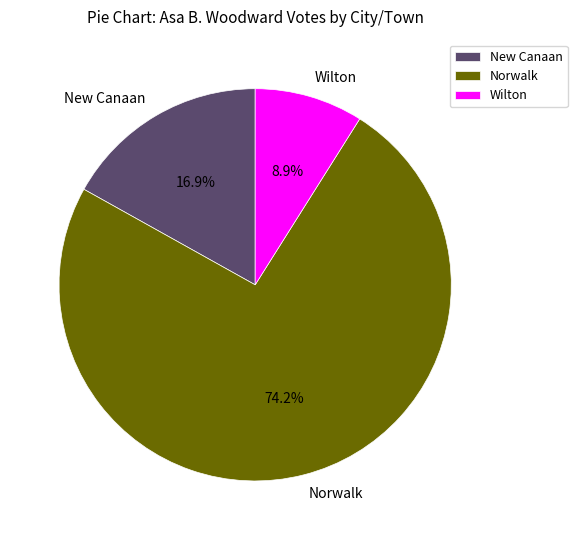

To the nearest percent, what is the average slice percentage?

33%